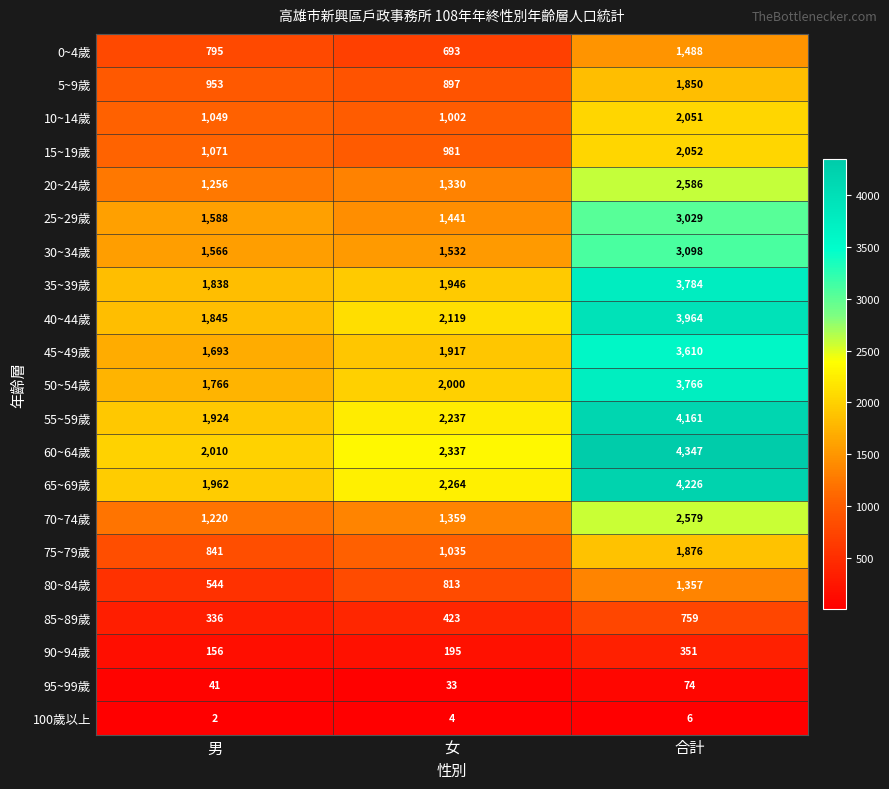

What is the spread (max minus min) of values at 合計?

4341